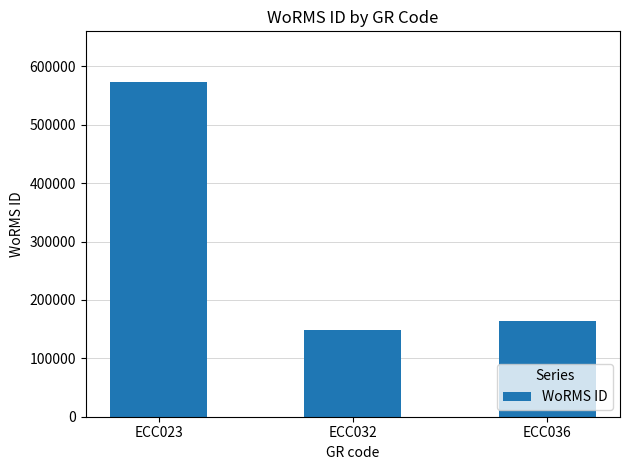

Rank the categories by value from lowest to highest.

ECC032, ECC036, ECC023